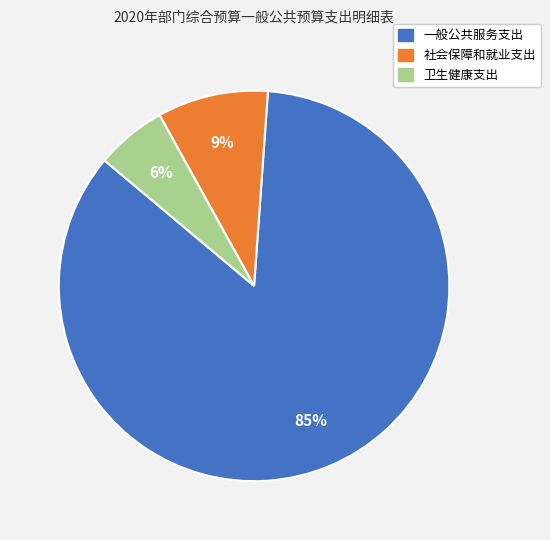

To the nearest percent, what is the difference between the 一般公共服务支出 and 社会保障和就业支出 slice percentages?

76%